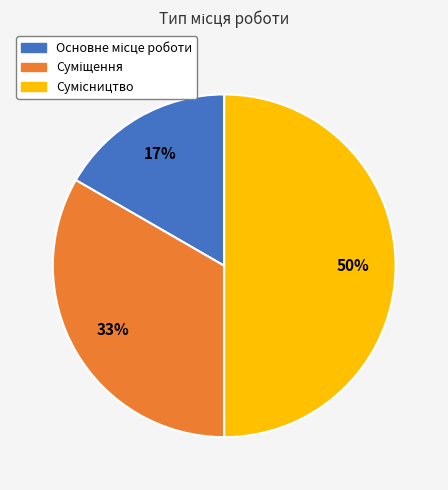

To the nearest percent, what is the difference between the largest and smallest slice percentages?

33%